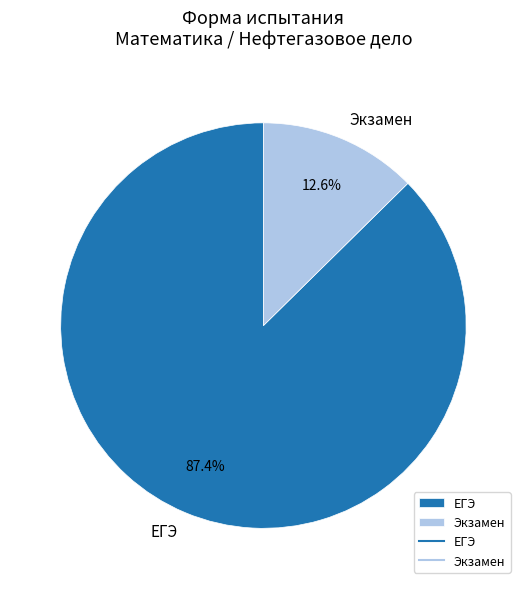

Rank the categories by value from lowest to highest.

Экзамен, ЕГЭ